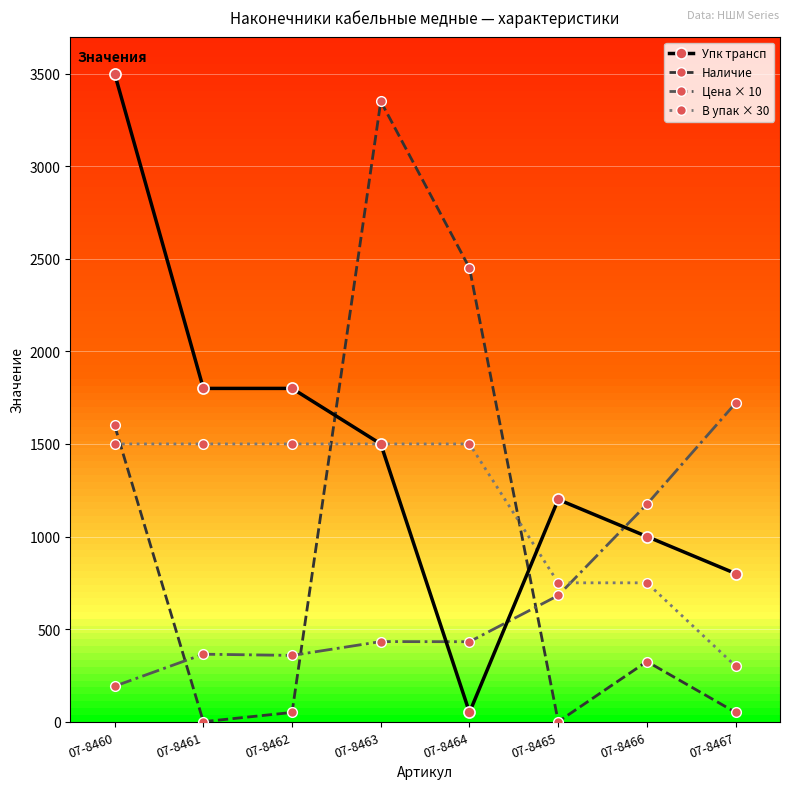

Is it true that Упк трансп equals 432.9 at 07-8466?

False